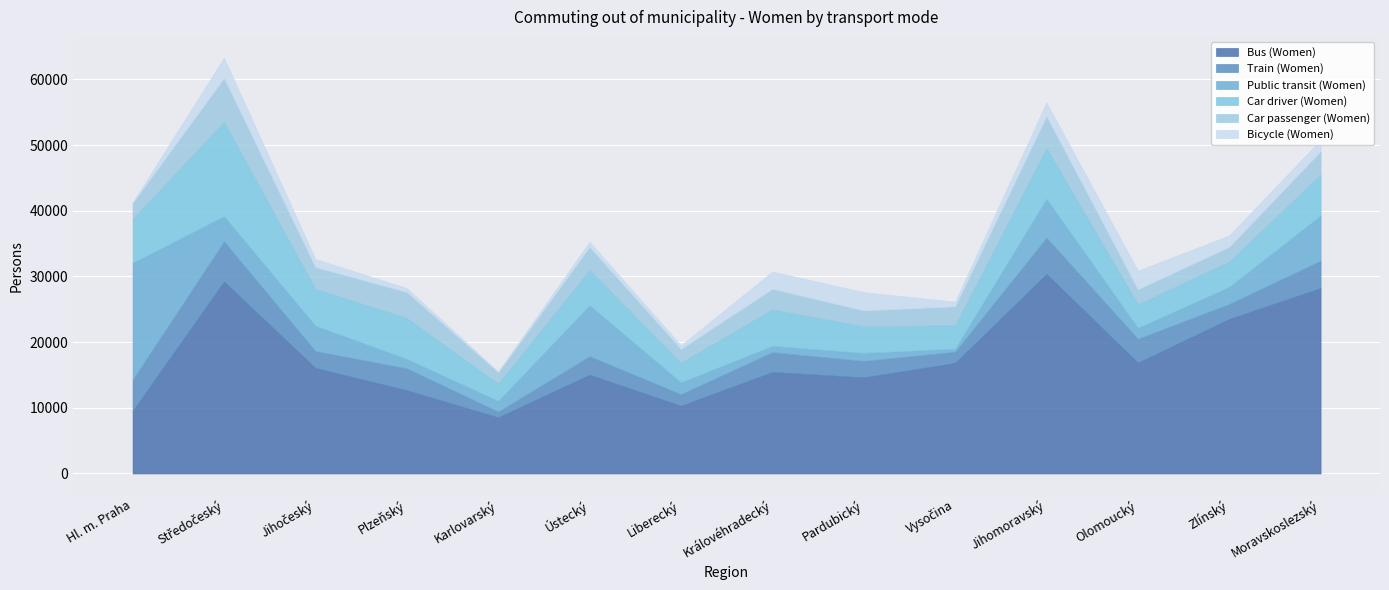

Where does the Car driver (Women) series first go above 5588?

Hl. m. Praha